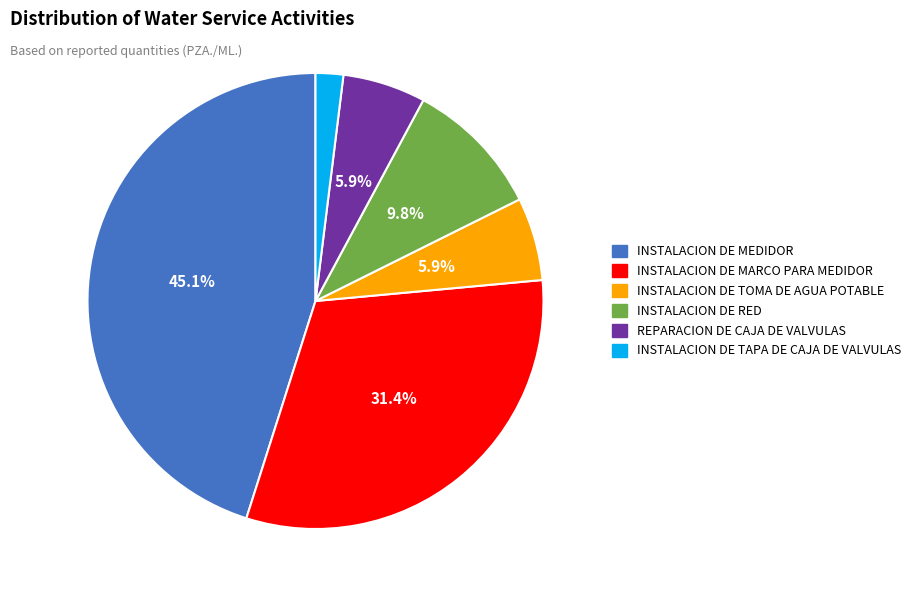

The INSTALACION DE MARCO PARA MEDIDOR slice represents 31% of the pie. True or false?

True